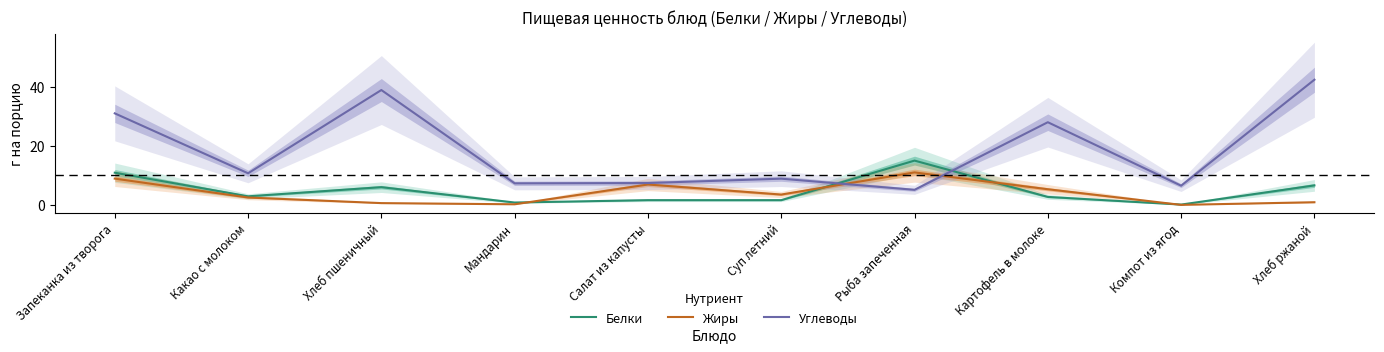

Reading left to right, what are all the values shown in this chart?

Белки: Запеканка из творога=10.9	Какао с молоком=2.9	Хлеб пшеничный=6.0	Мандарин=0.8	Салат из капусты=1.6	Суп летний=1.6	Рыба запеченная=15.0	Картофель в молоке=2.7	Компот из ягод=0.1	Хлеб ржаной=6.6
Жиры: Запеканка из творога=8.9	Какао с молоком=2.5	Хлеб пшеничный=0.6	Мандарин=0.2	Салат из капусты=6.9	Суп летний=3.5	Рыба запеченная=11.0	Картофель в молоке=5.3	Компот из ягод=0.0	Хлеб ржаной=0.9
Углеводы: Запеканка из творога=31.0	Какао с молоком=10.7	Хлеб пшеничный=38.9	Мандарин=7.3	Салат из капусты=7.4	Суп летний=8.9	Рыба запеченная=5.1	Картофель в молоке=28.0	Компот из ягод=6.5	Хлеб ржаной=42.4